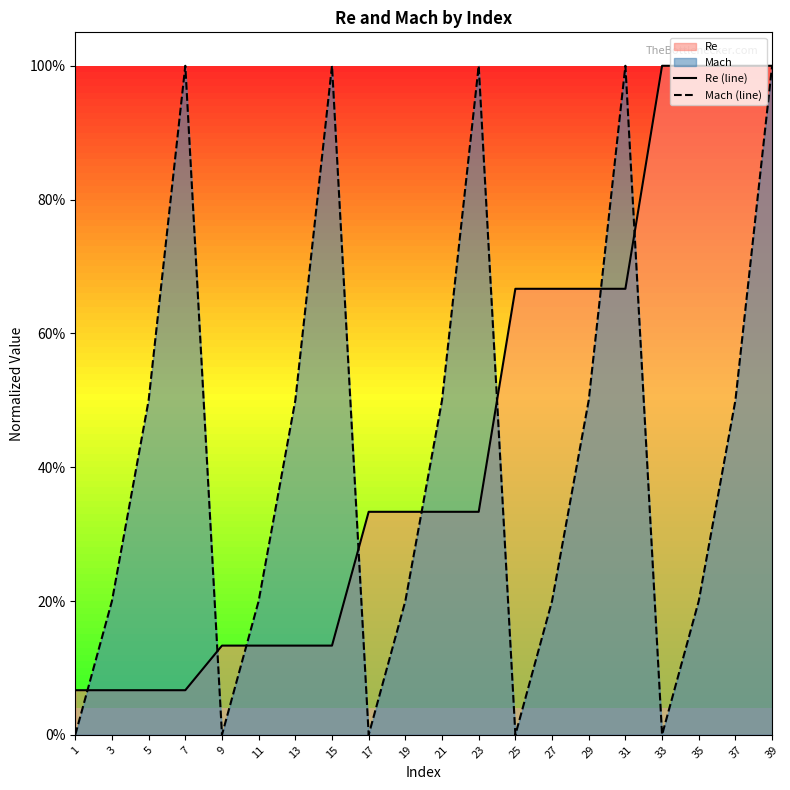

True or false: Re (line) and Mach (line) cross at least once.

True